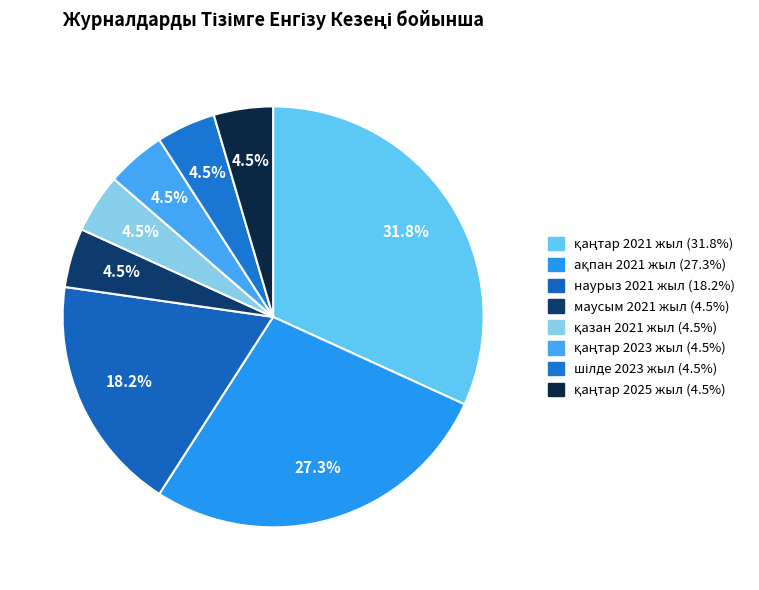

Is there a majority slice in this chart?

No